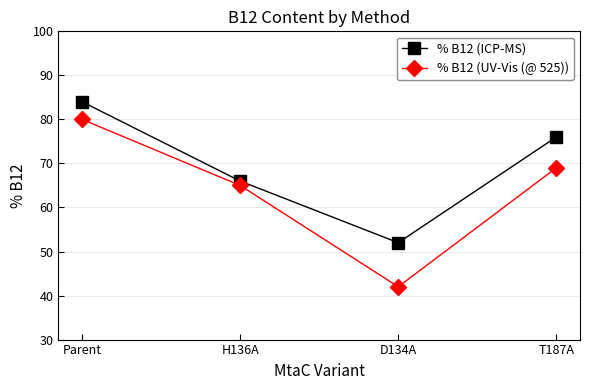

The % B12 (ICP-MS) series shows 52 at D134A. True or false?

True